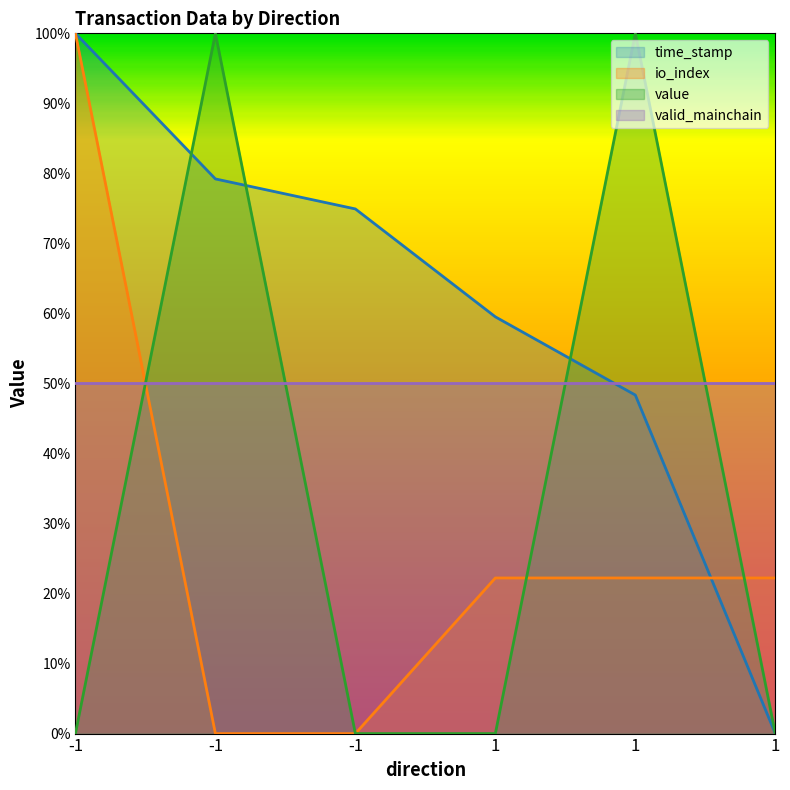

Does the chart display data point markers on the line(s)?

No